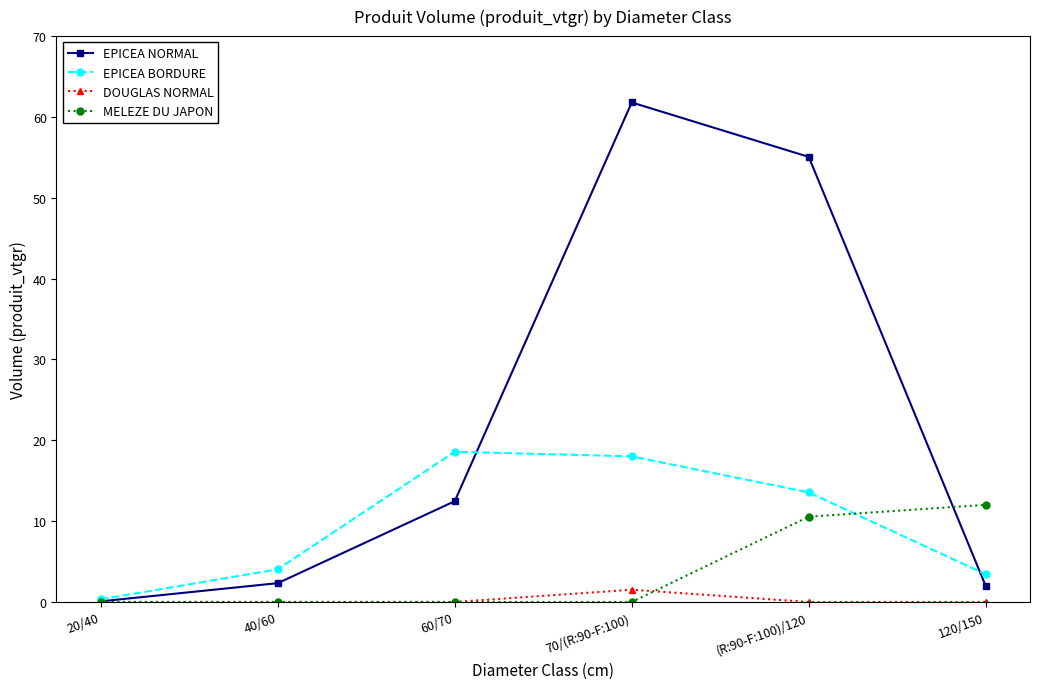

The value of DOUGLAS NORMAL at 120/150 is 0.0. True or false?

True